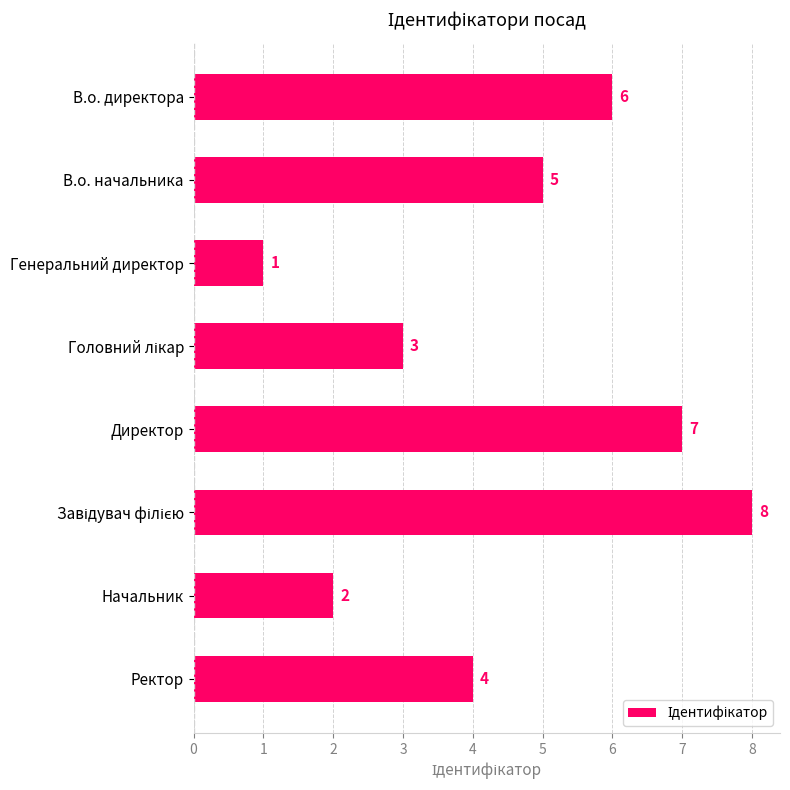

What is the difference between the maximum and minimum values?

7